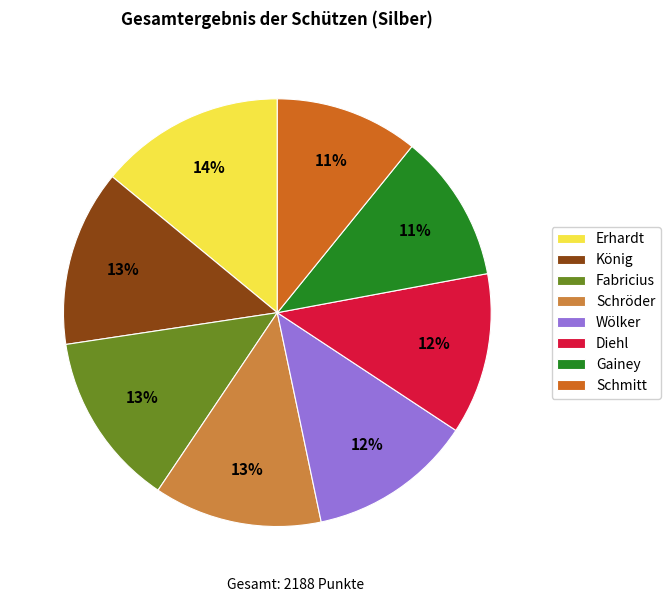

Which category has the biggest portion of the pie?

Erhardt